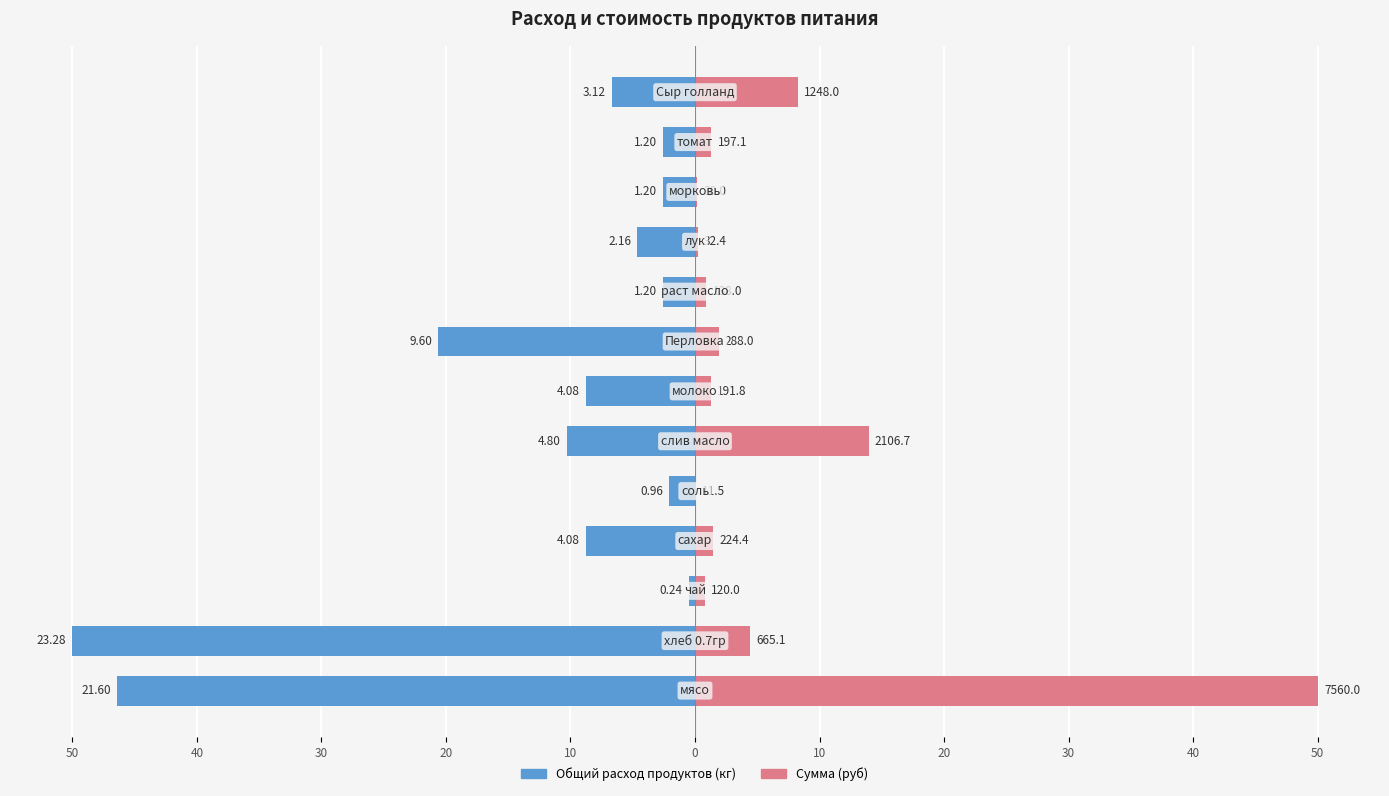

Does the chart contain any negative values?

Yes